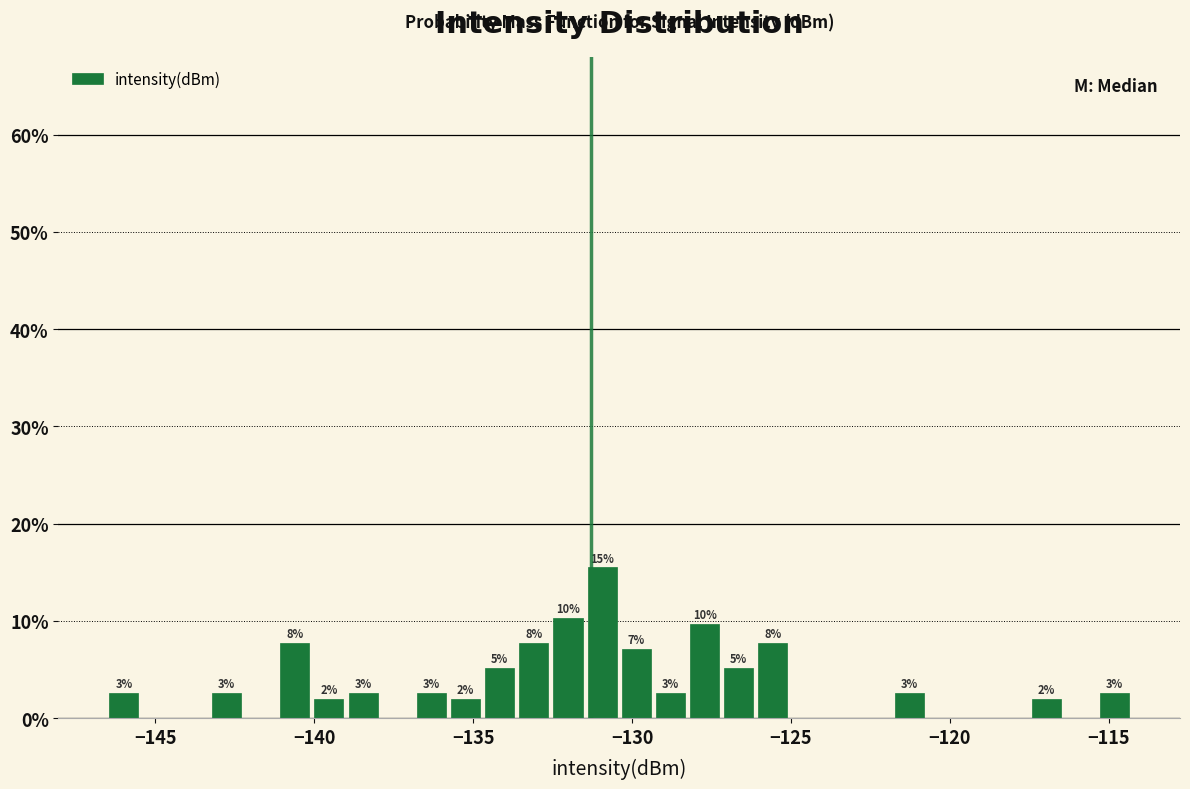

Around what value on the x-axis is the tallest bar? Give the approximate position of its centre, as read against the axis.

-131.0